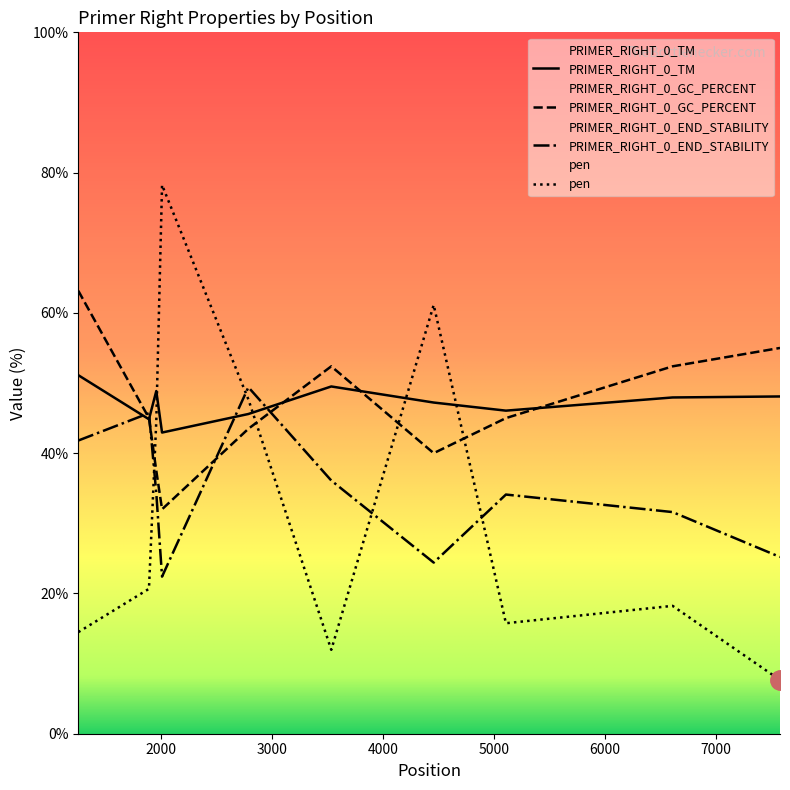

What is the value of the PRIMER_RIGHT_0_END_STABILITY point at the 10th from the left?

25.2